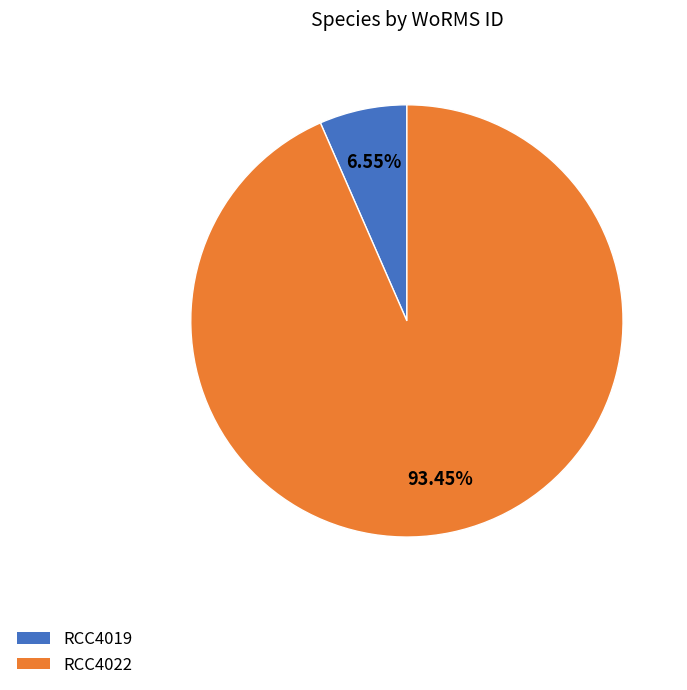

Approximately how many times larger is the value at RCC4019 compared to RCC4022?

0.1